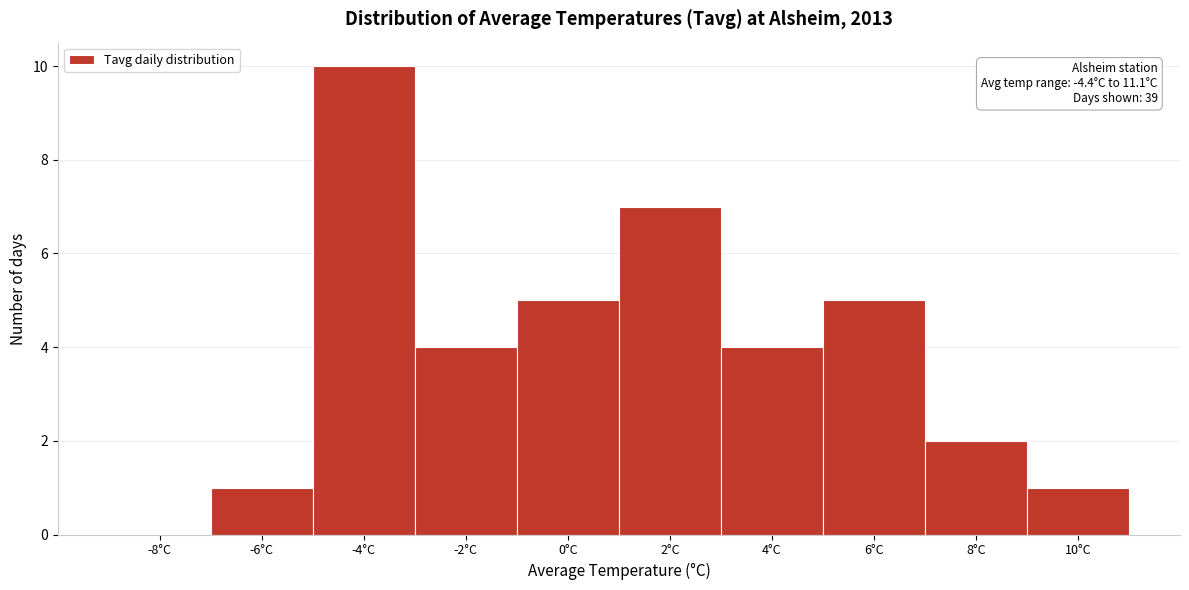

Reading left to right, extract all data points from this chart.

-8°C=0	-6°C=1	-4°C=10	-2°C=4	0°C=5	2°C=7	4°C=4	6°C=5	8°C=2	10°C=1